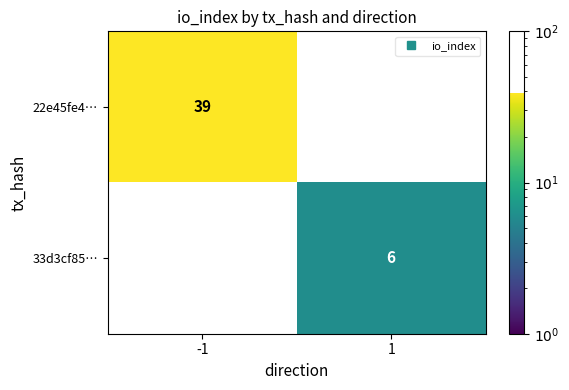

At which category does the chart reach its minimum across all series?

1